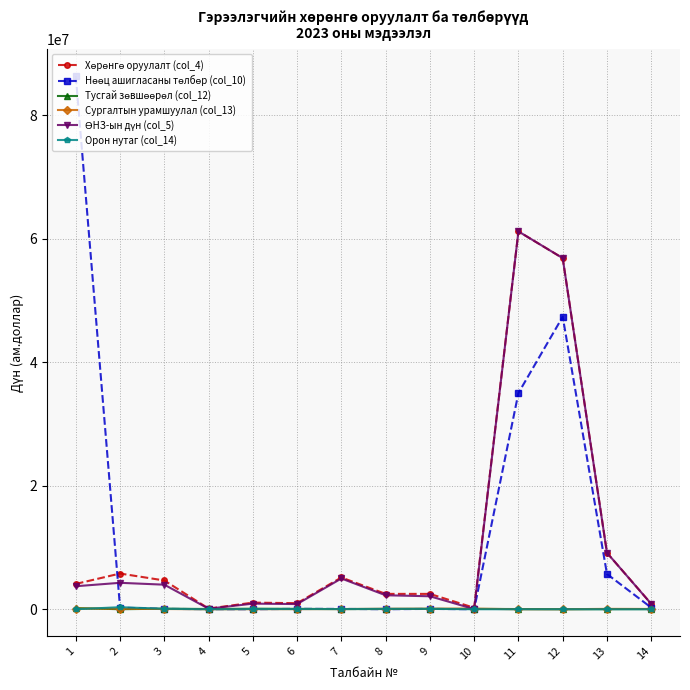

What is the maximum value shown in the chart?

86365927.8